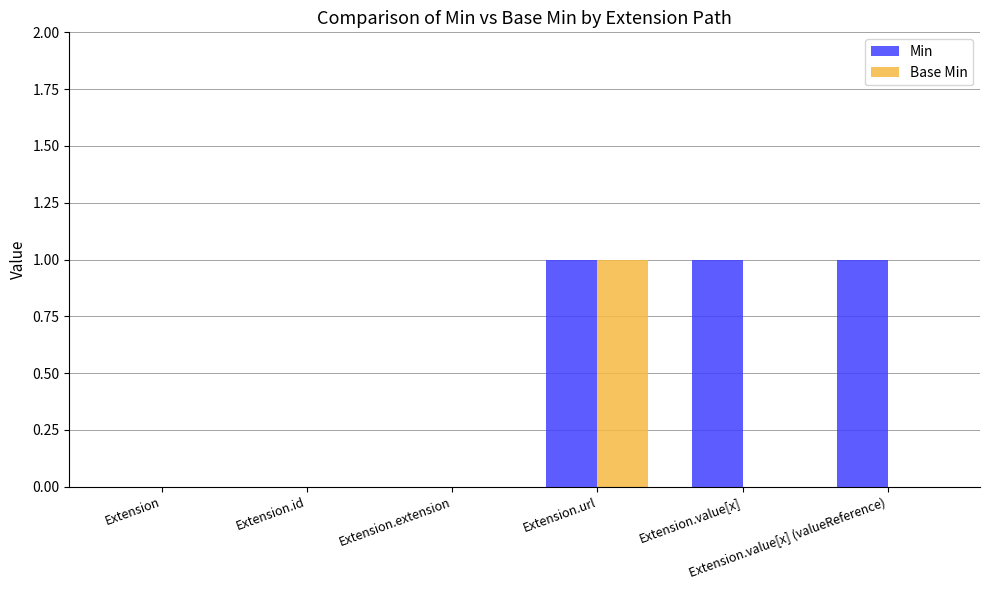

Which category has the highest value in the Base Min series?

Extension.url